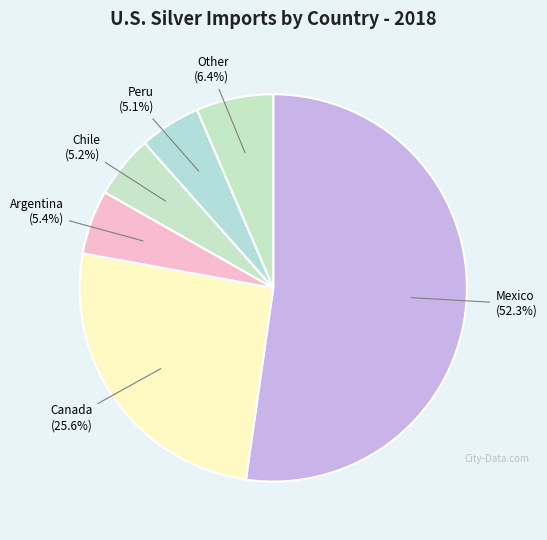

Which slice is the largest?

Mexico